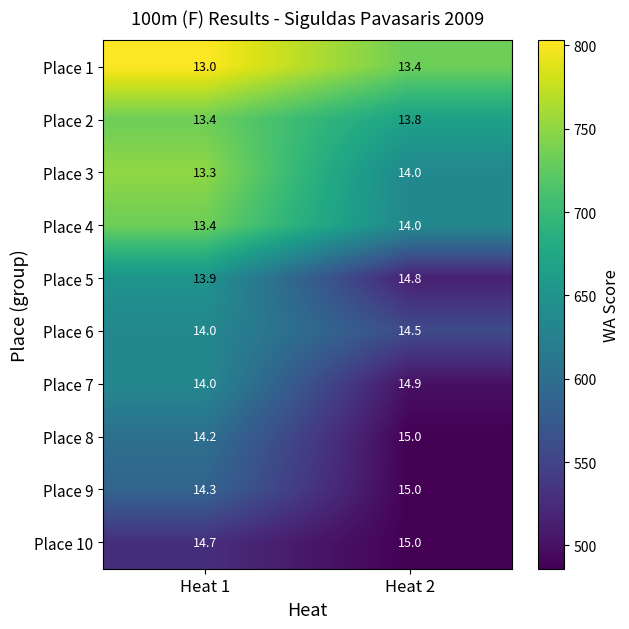

Read the Place 8 value at Heat 1.

14.2